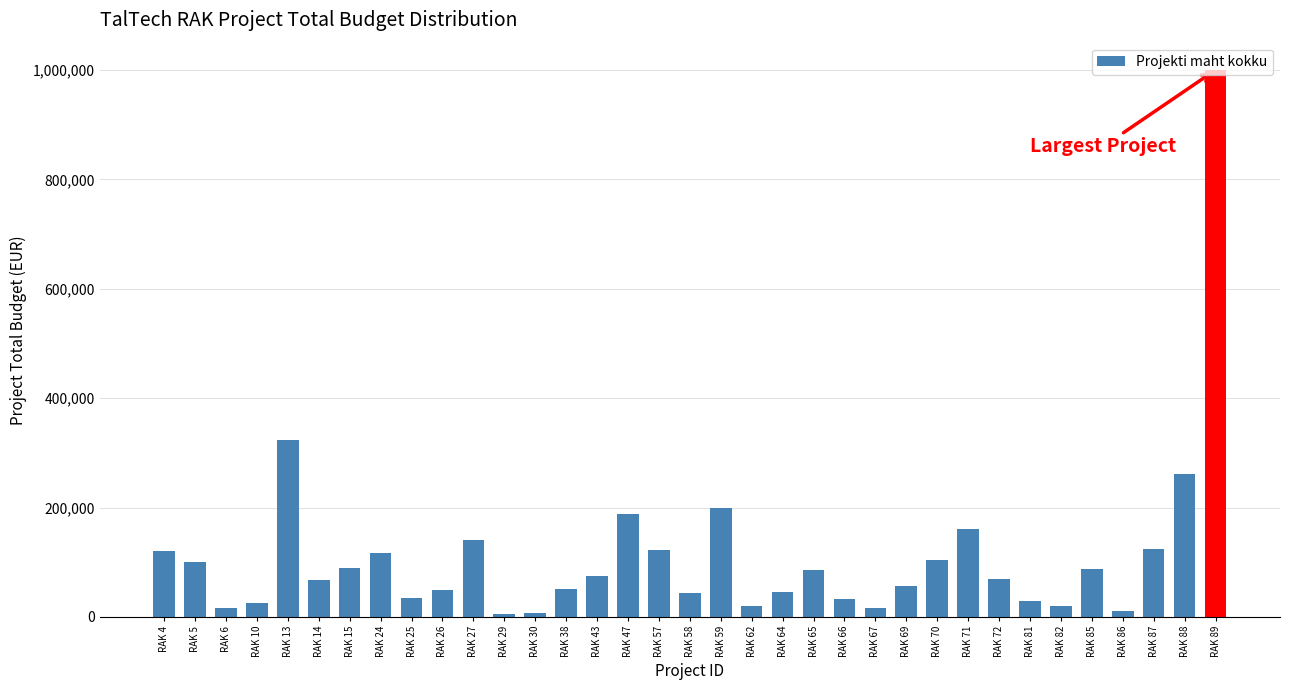

Where is the data nearest to the value 502500?

RAK 13